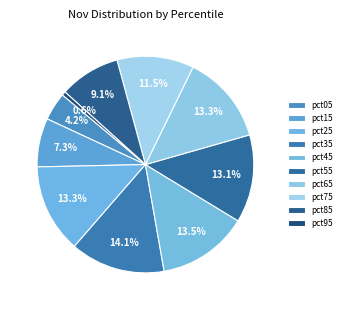

To the nearest percent, what is the average slice percentage?

10%